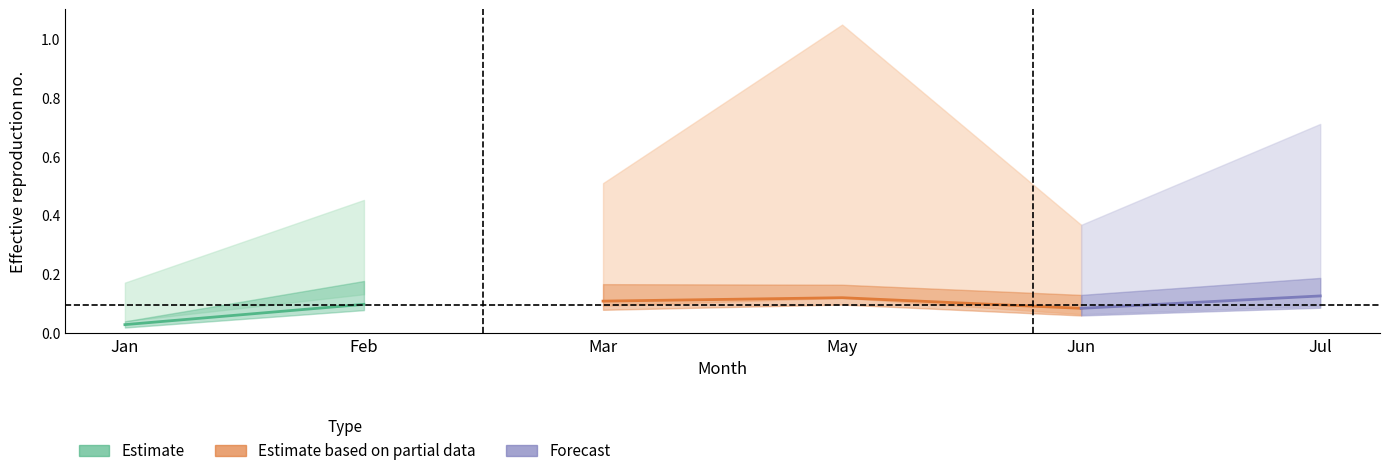

True or false: pct75 has more than 1 points higher than both neighbors.

False